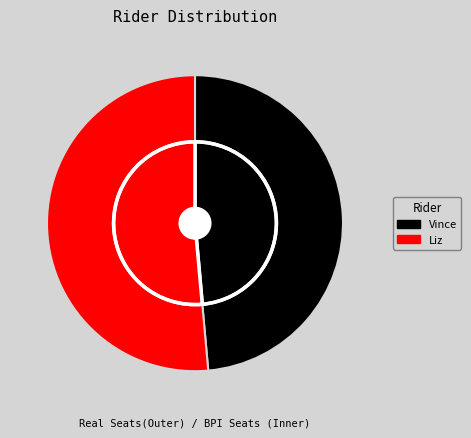

What portion of the pie excludes Vince?

51.4%